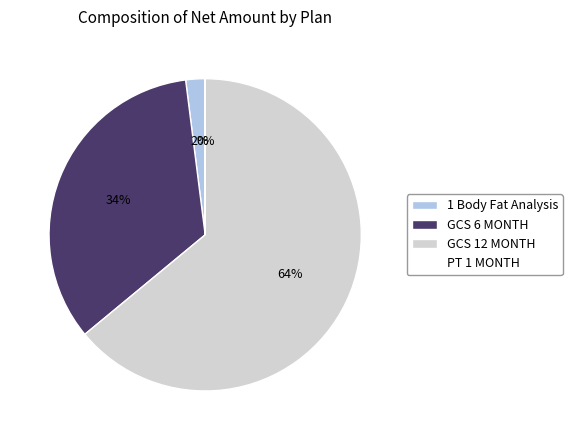

The GCS 12 MONTH slice represents 79% of the pie. True or false?

False